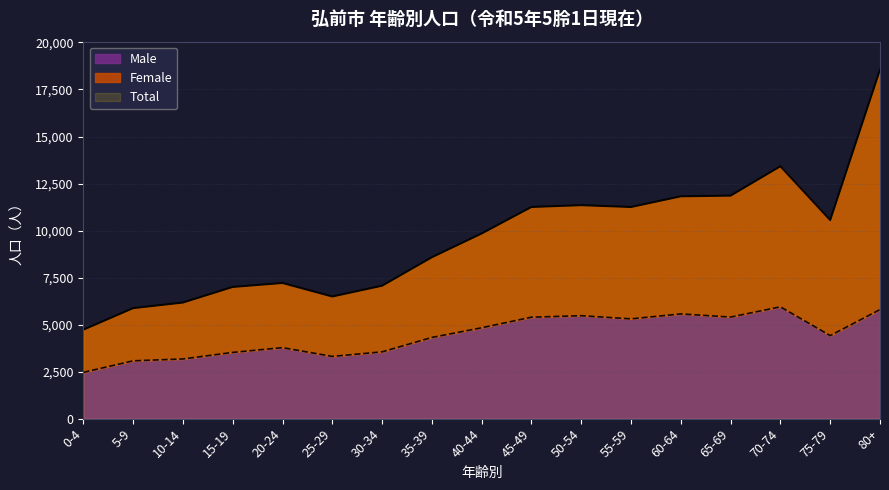

Where is the first local maximum for Male?

20-24